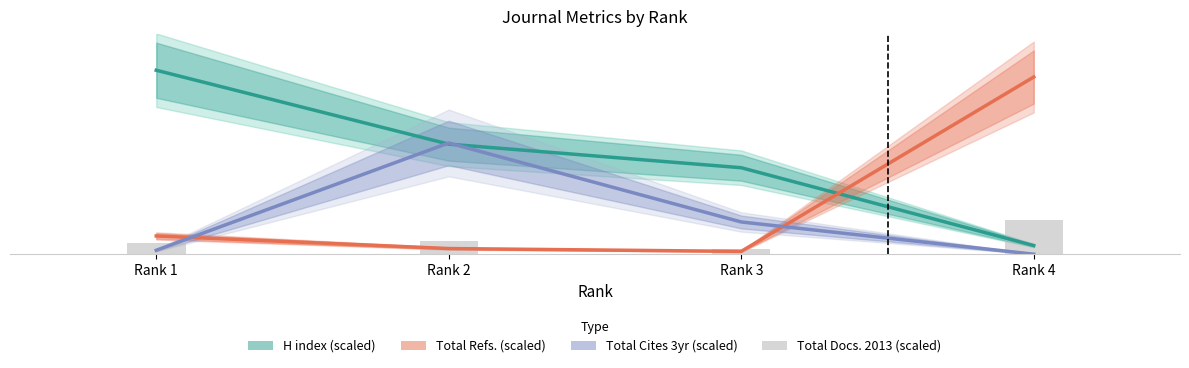

Which series has the largest total across all categories?

H index (scaled)